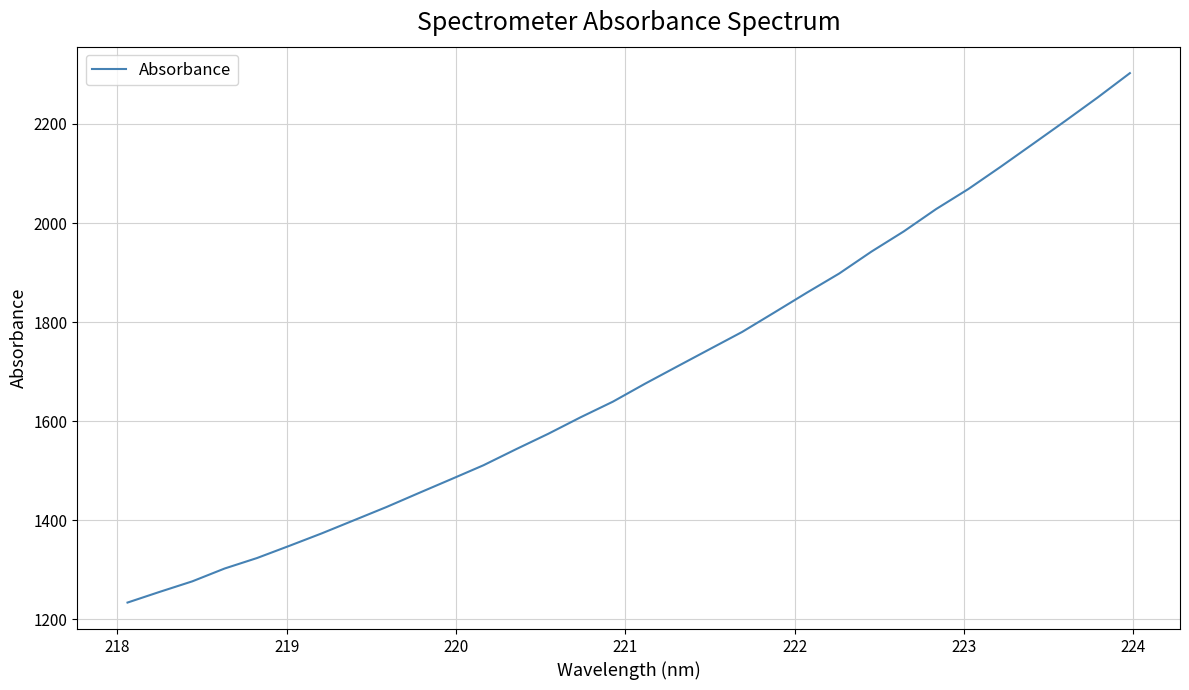

What is the minimum value shown in the chart?

1234.2